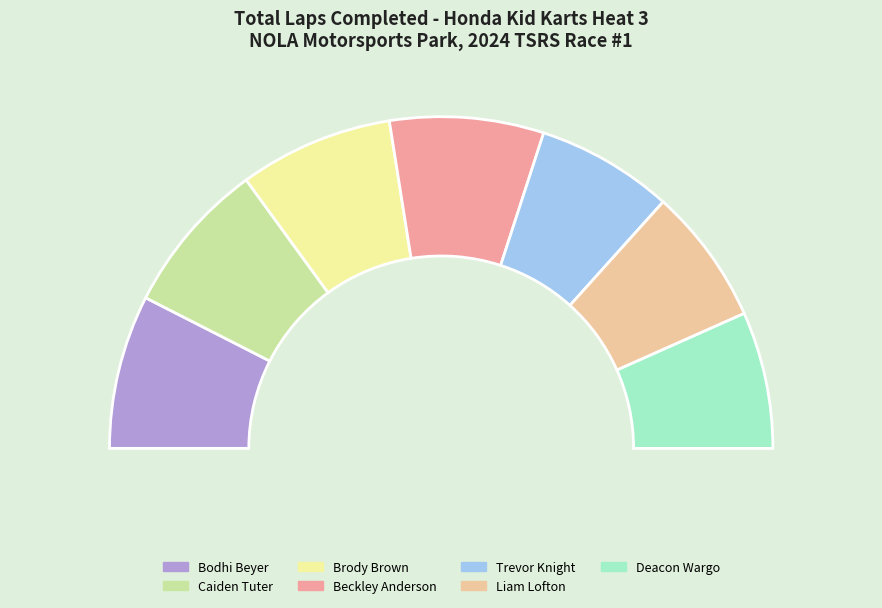

Is there a majority slice in this chart?

No